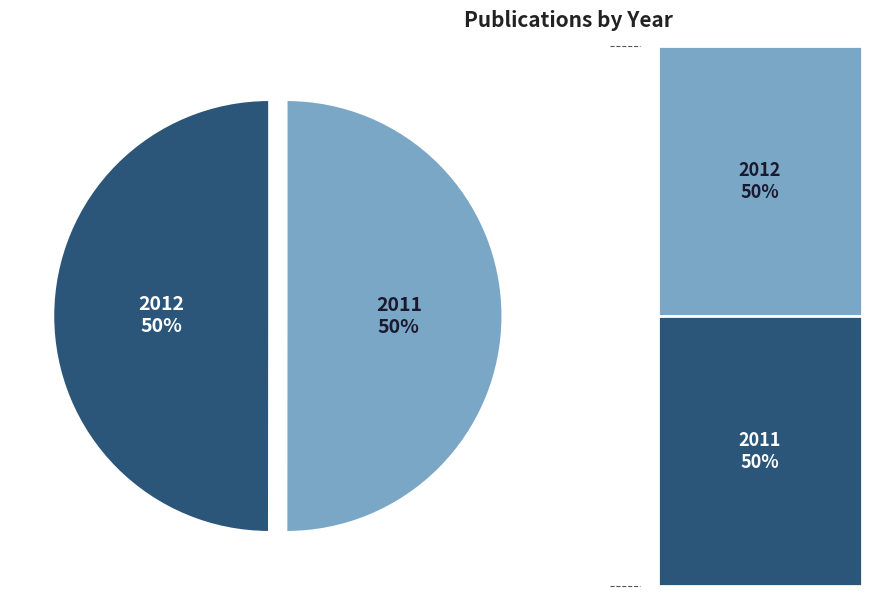

To the nearest percent, what portion does 2011 represent?

50%